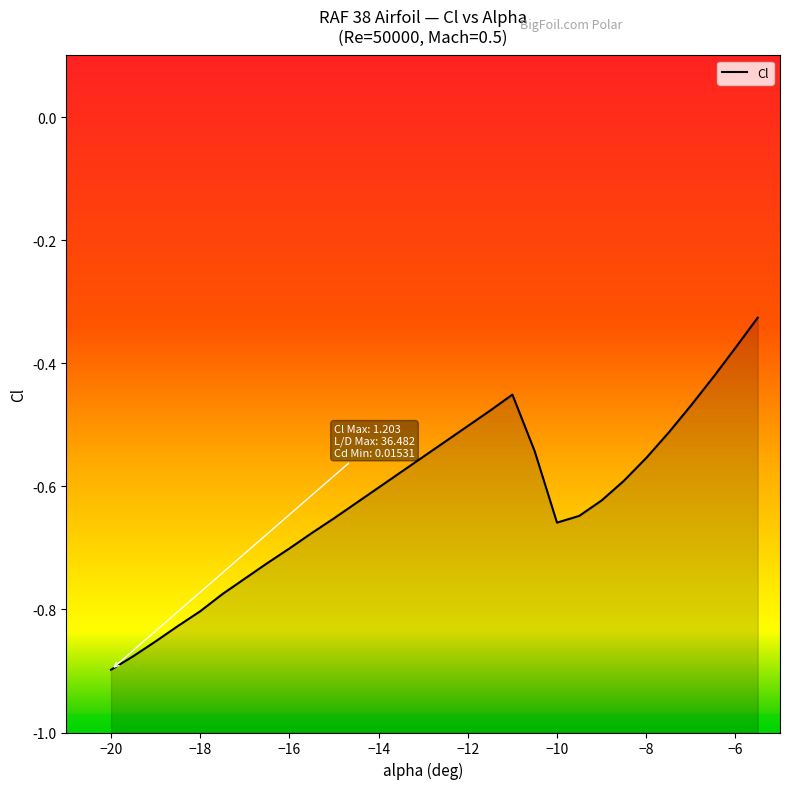

What is the difference between the maximum and second lowest values?

0.6